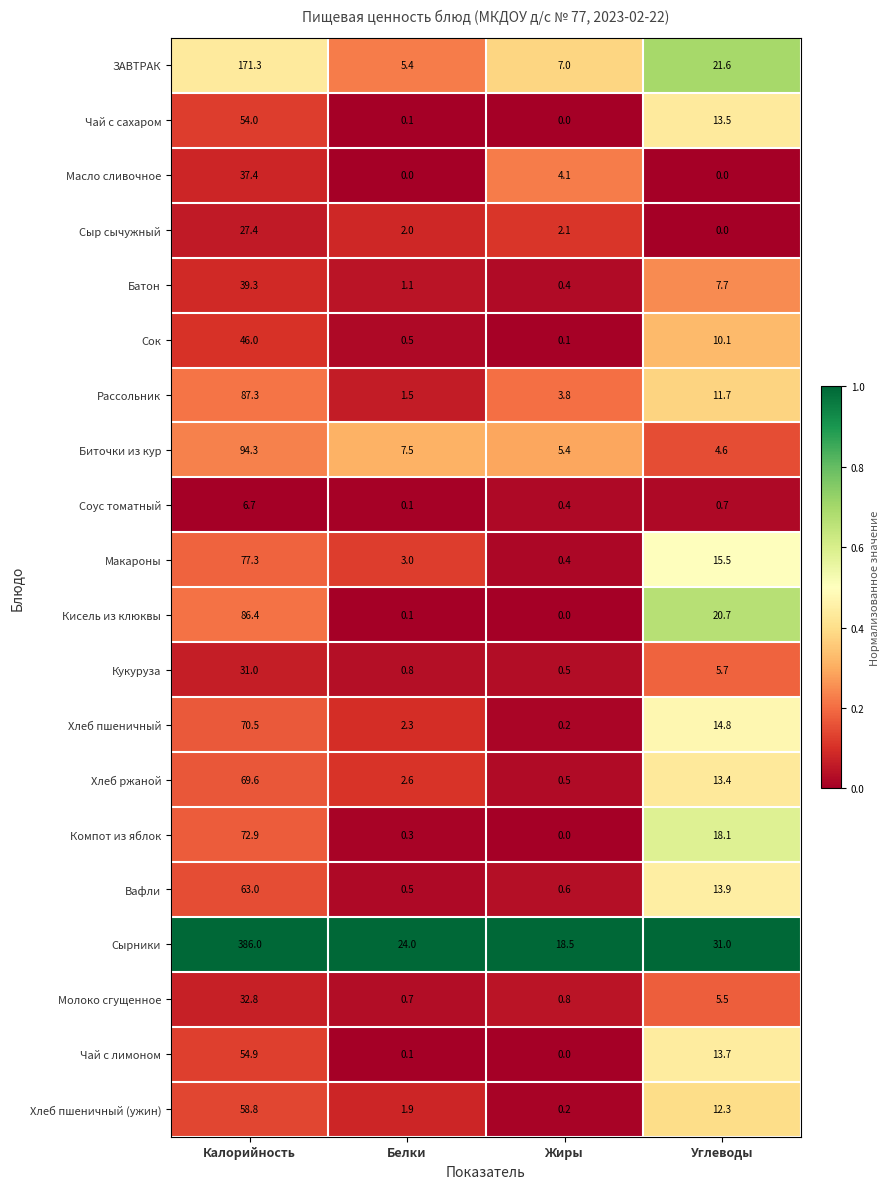

What is the average value of the Сырники series?

114.9